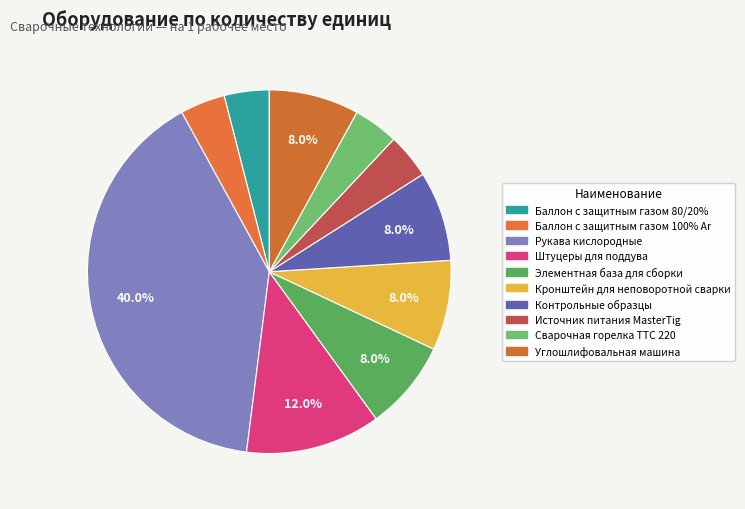

Count the number of slices in the pie.

10